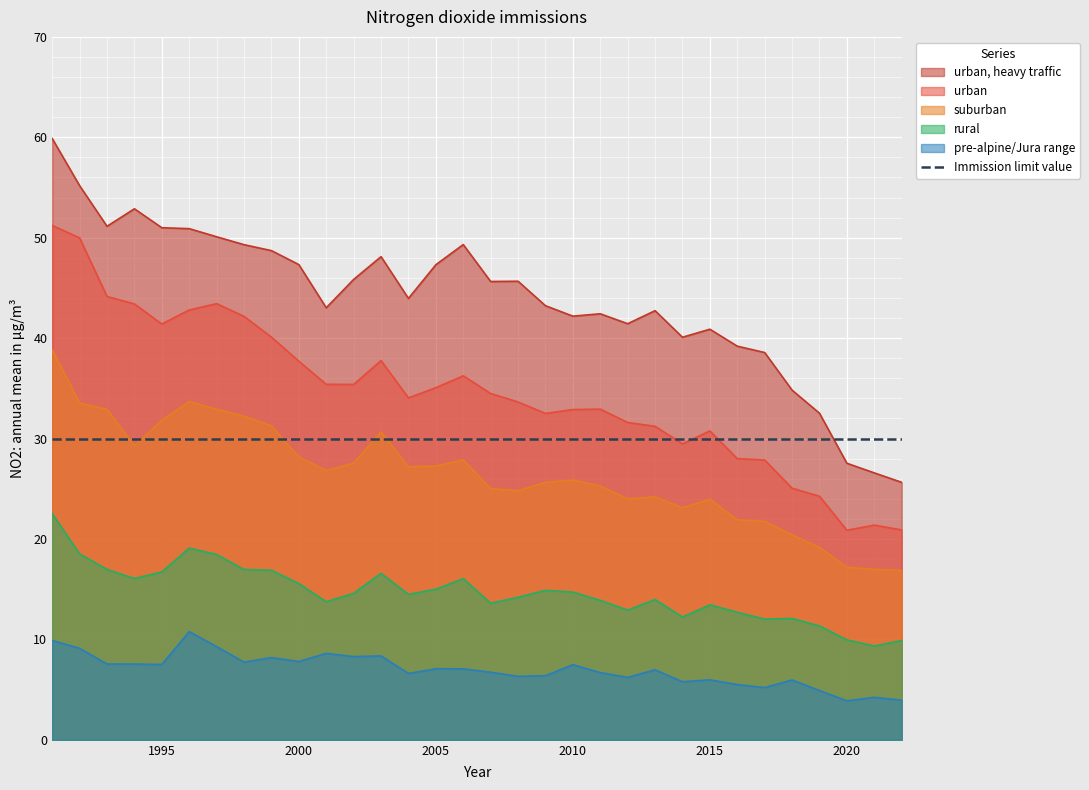

True or false: urban and suburban intersect in this chart.

False